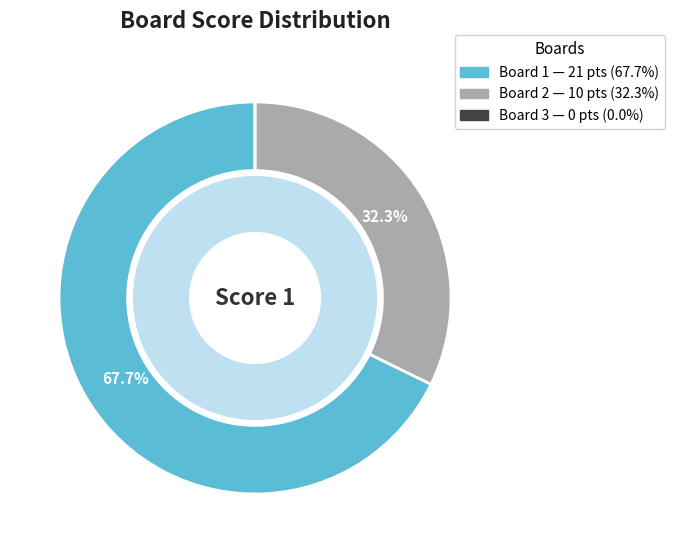

The 3 slice represents 1% of the pie. True or false?

False